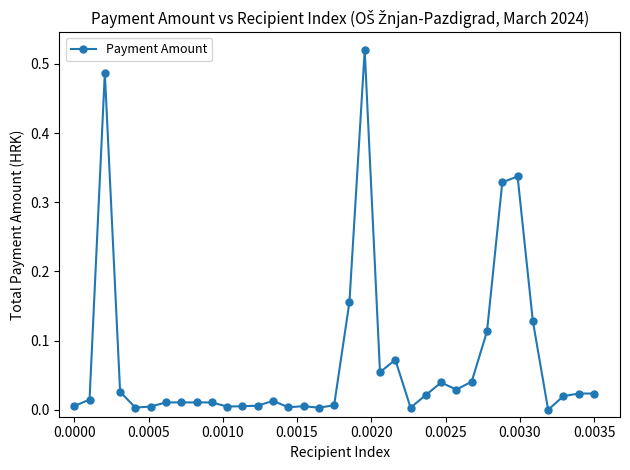

True or false: there are more than 2 points higher than both neighbors.

True